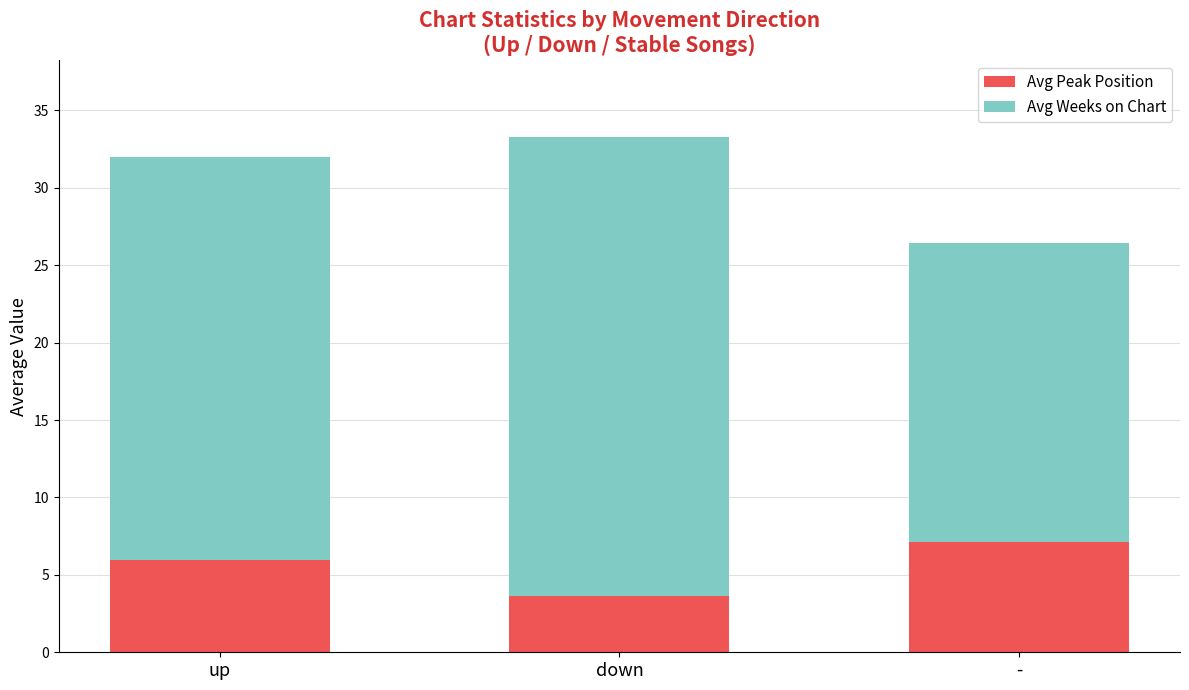

At which category is the sum across all series the highest?

down